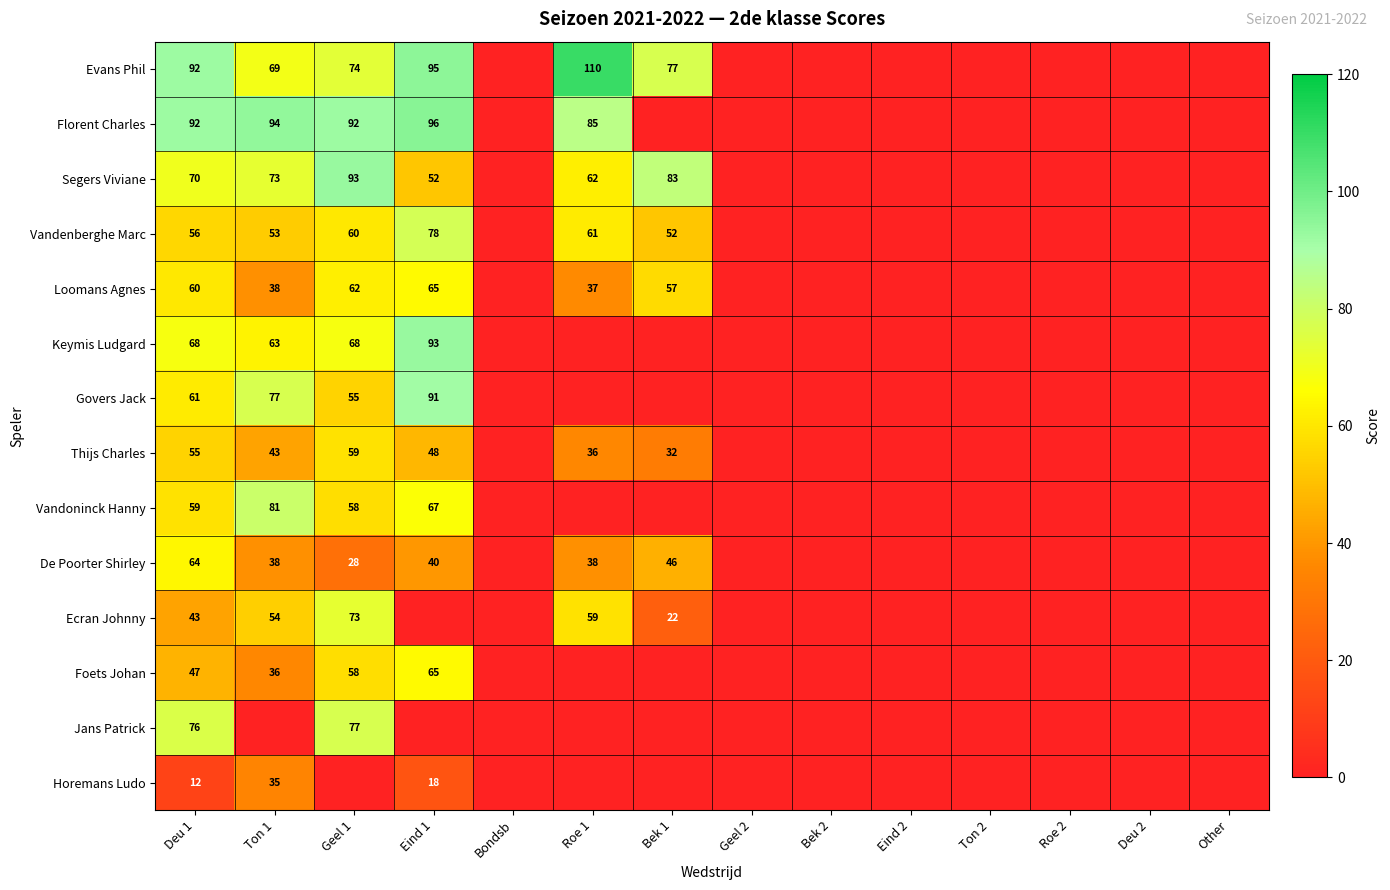

The Evans Phil series shows 69 at Ton 1. True or false?

True